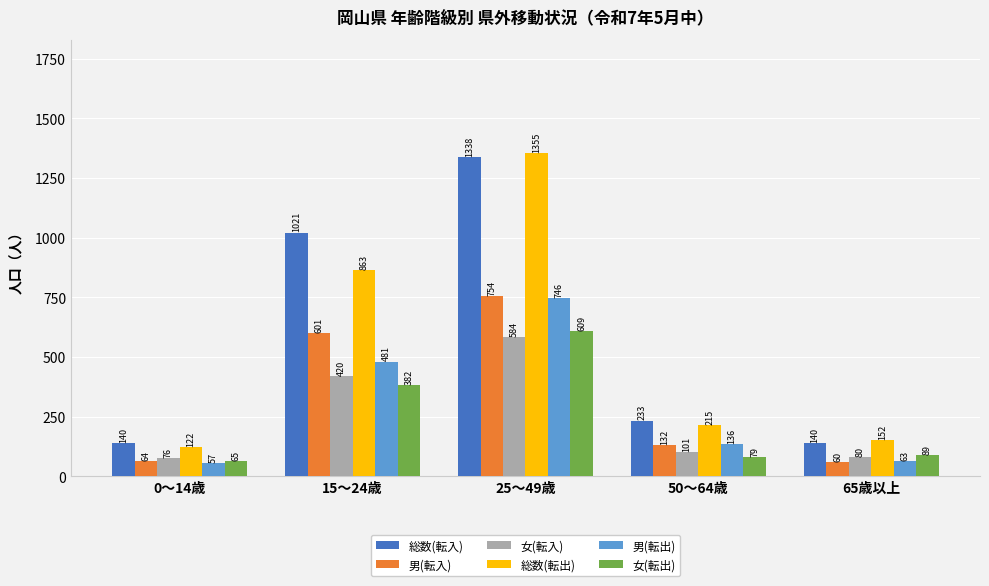

List the series in order of their peak value, highest first.

総数(転出), 総数(転入), 男(転入), 男(転出), 女(転出), 女(転入)